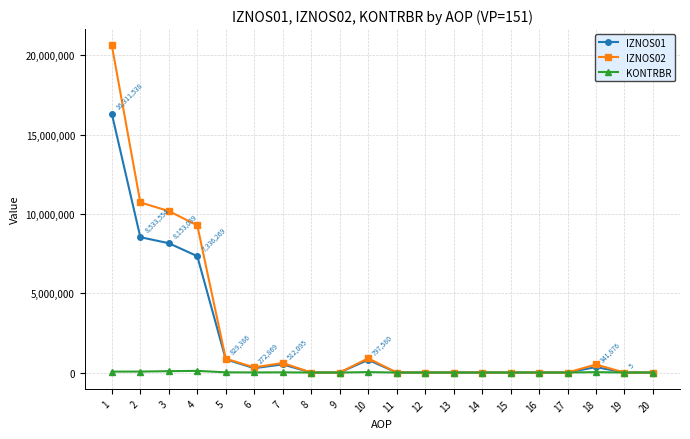

Where is the first local maximum for IZNOS02?

7